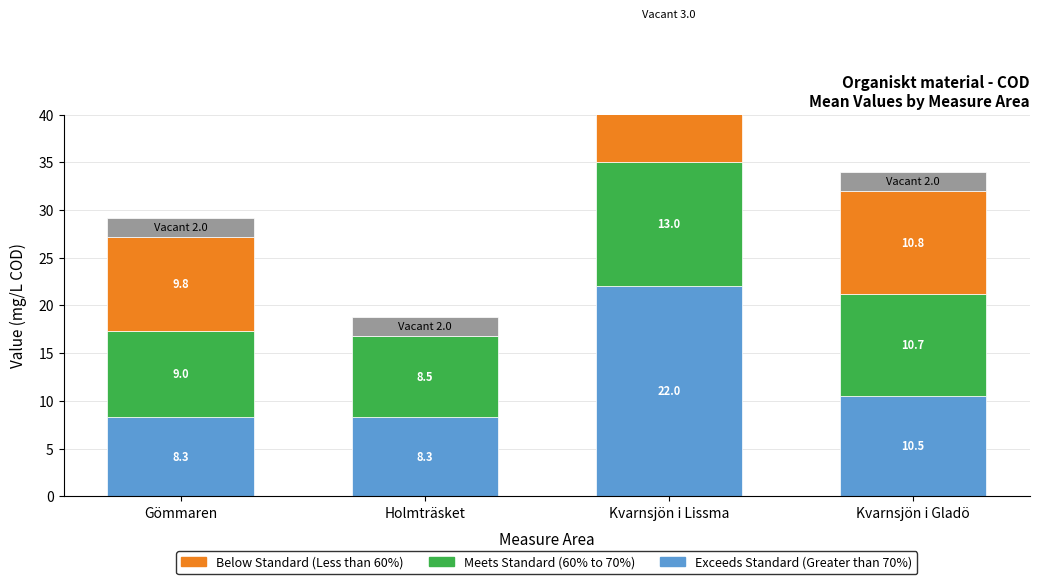

Reading left to right, transcribe all the data shown in this chart.

Exceeds Standard (Greater than 70%): 8.3	8.3	22.0	10.5
Meets Standard (60% to 70%): 9.0	8.5	13.0	10.7
Below Standard (Less than 60%): 9.8	0.0	14.0	10.8